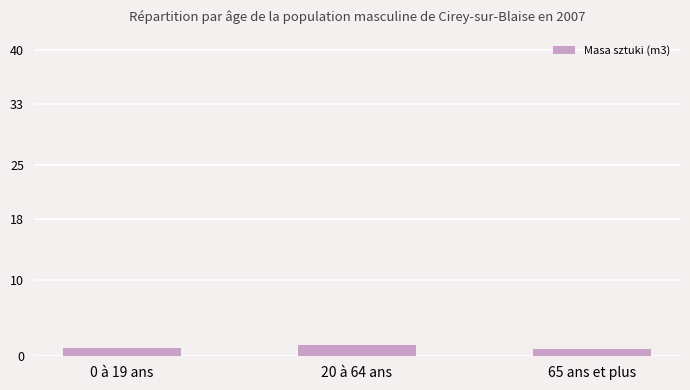

Approximately how many times larger is the value at 0 à 19 ans compared to 20 à 64 ans?

0.7